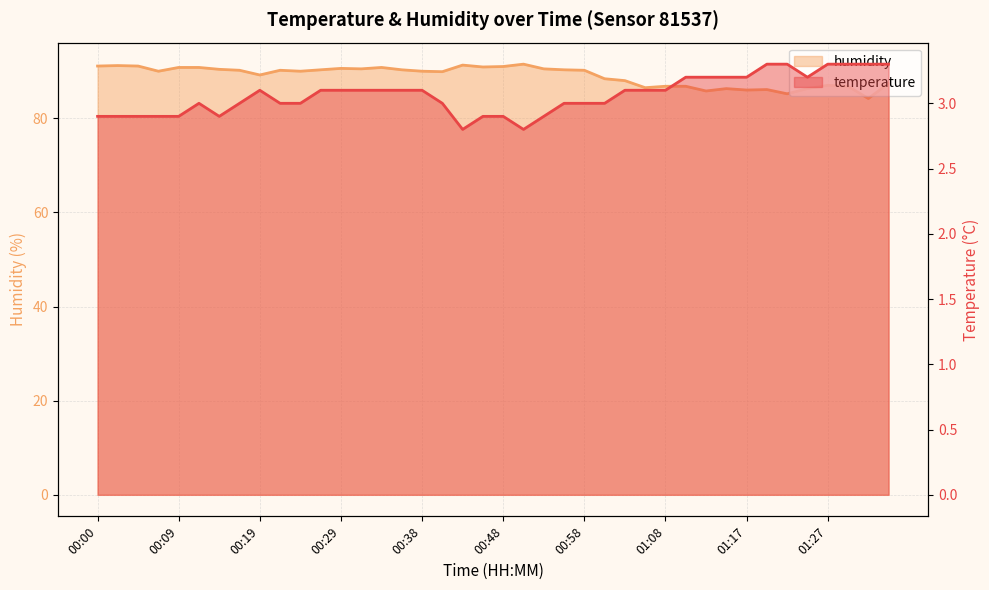

What are all the series names shown in the legend?

temperature, humidity